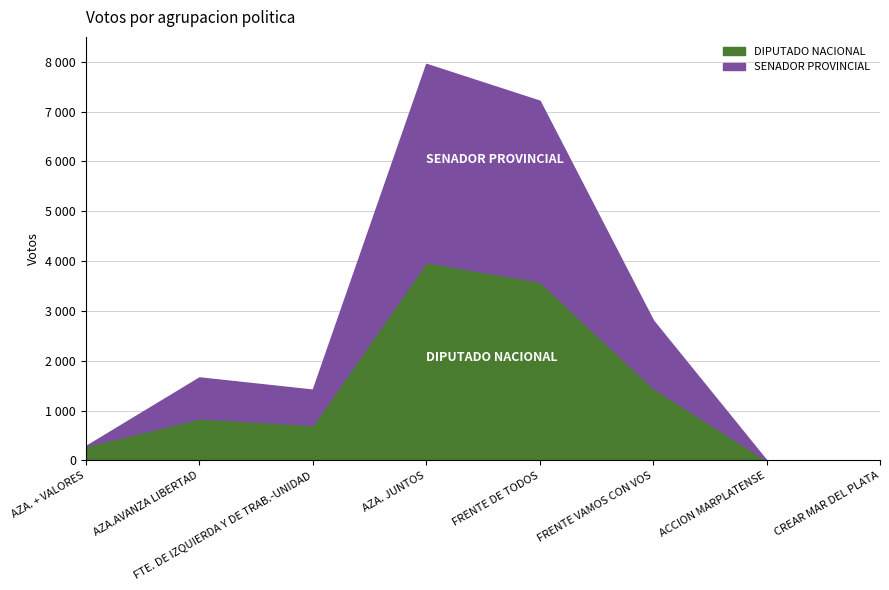

True or false: SENADOR PROVINCIAL has more than 2 points higher than both neighbors.

False